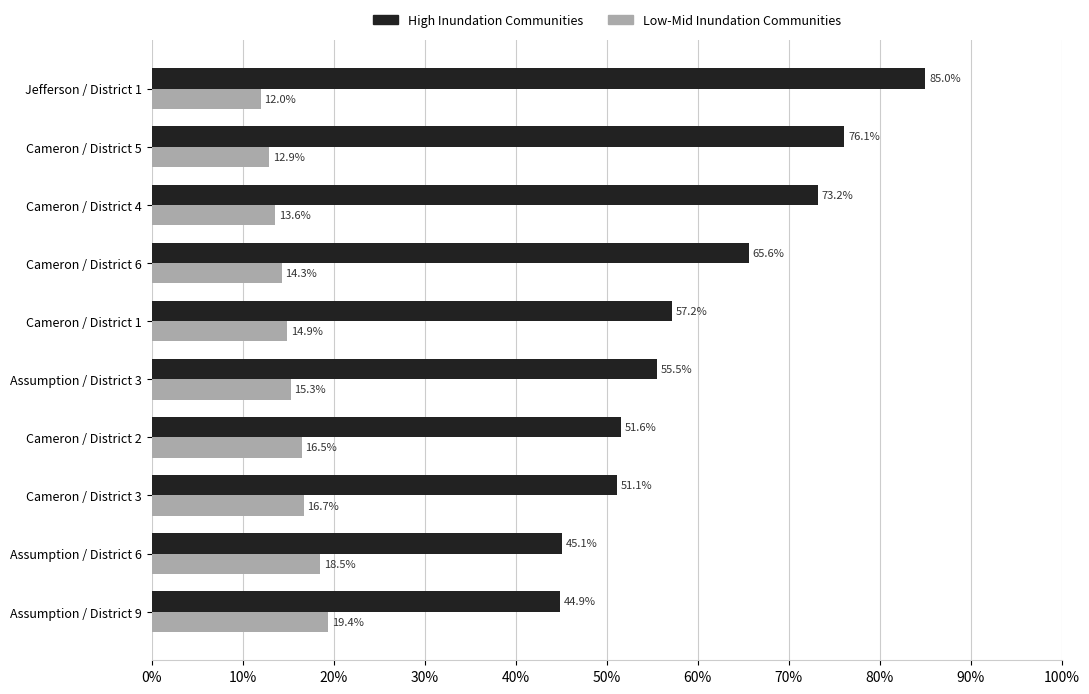

The High Inundation Communities series shows 51.1 at Cameron / District 3. True or false?

True